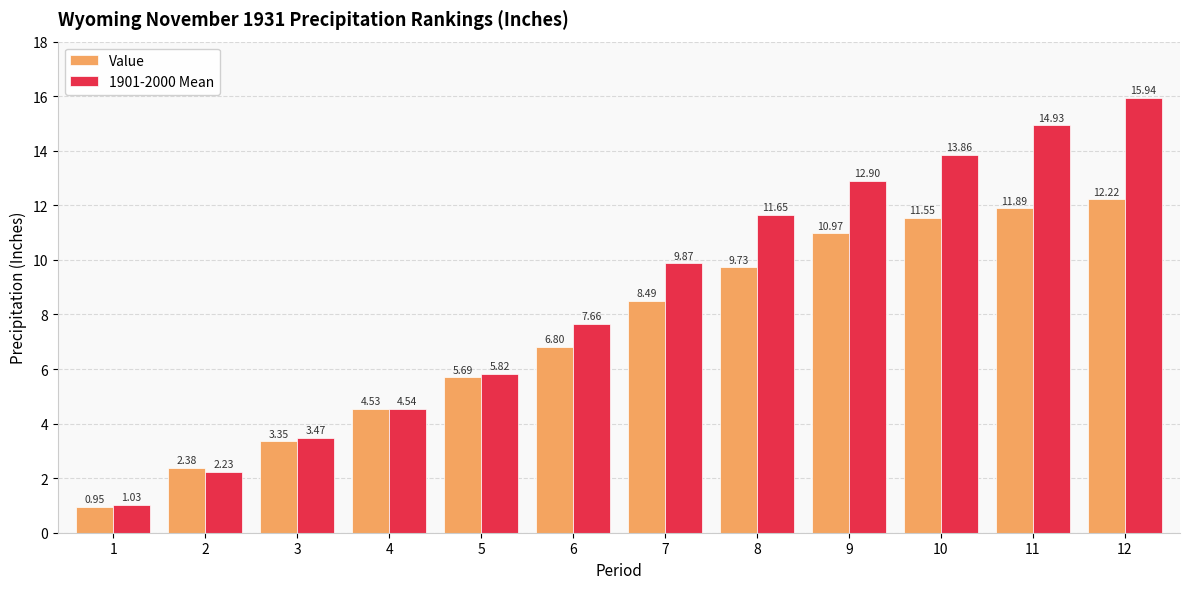

How many bars are there in total?

24